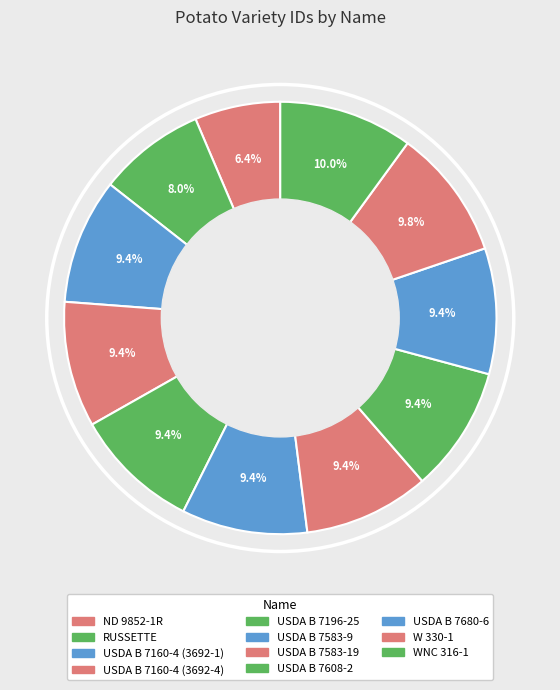

Is there any slice that represents more than half of the pie?

No